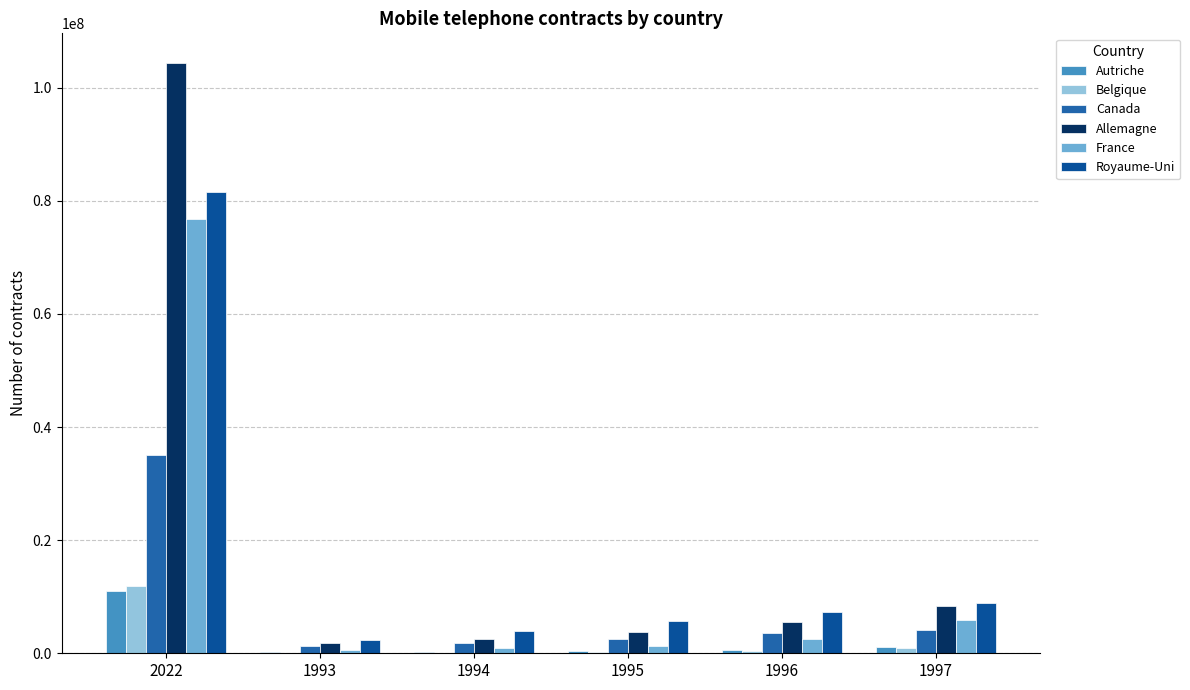

At which category is the sum across all series the highest?

2022